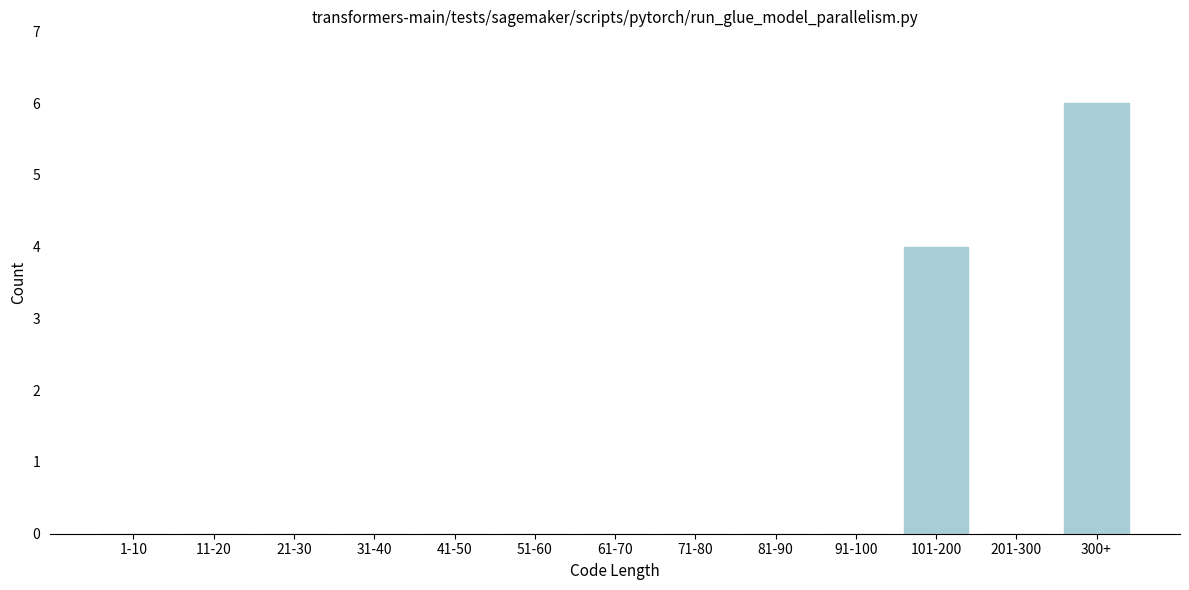

Reading left to right, extract all data points from this chart.

1-10=0	11-20=0	21-30=0	31-40=0	41-50=0	51-60=0	61-70=0	71-80=0	81-90=0	91-100=0	101-200=4	201-300=0	300+=6